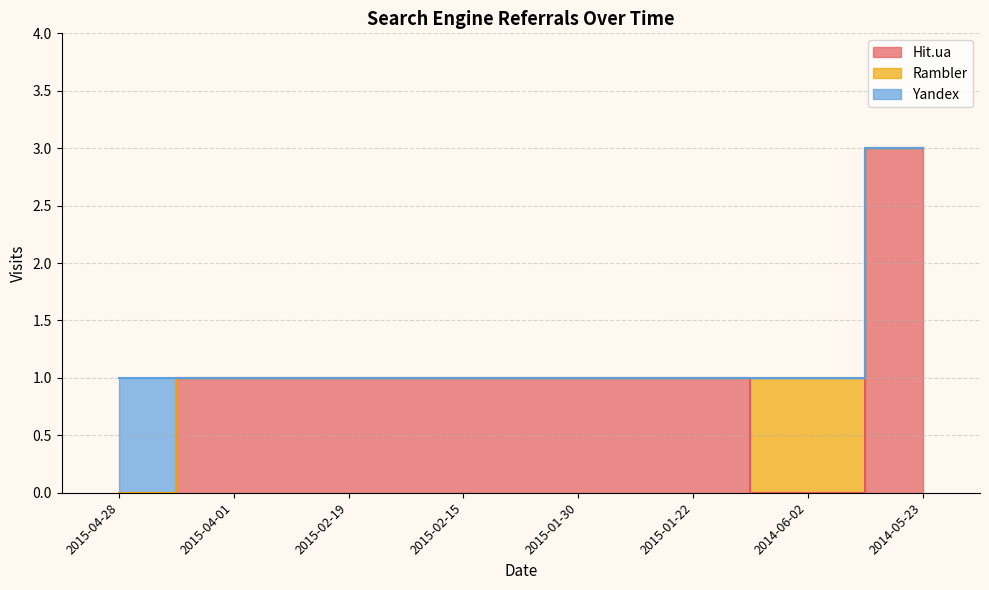

What is the label of the 8th point from the left?

2014-05-23